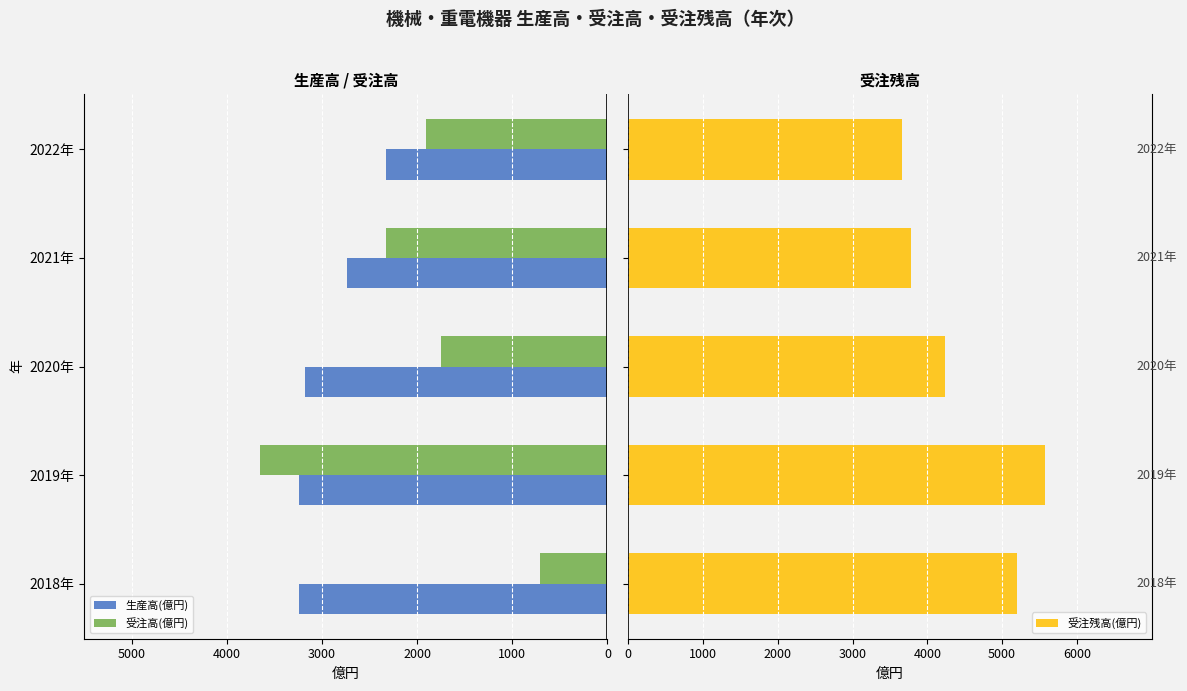

How many values in the 受注残高(億円) series are below 4235?

2